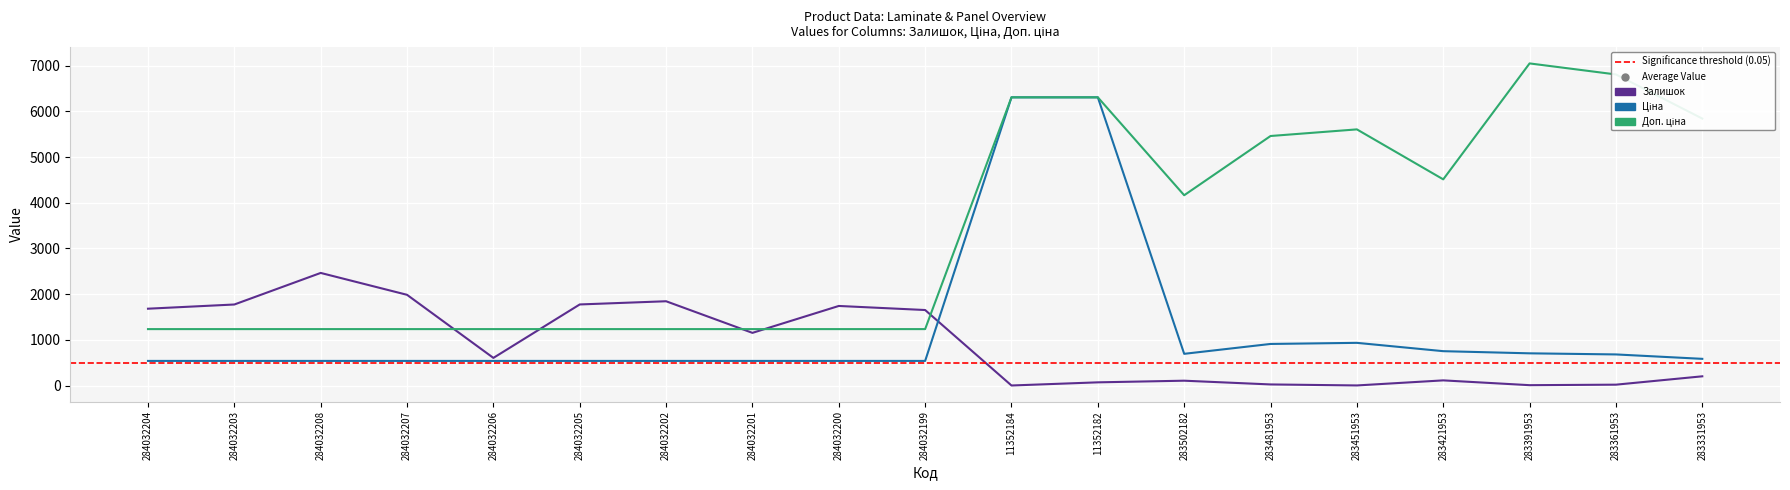

Reading left to right, what are all the values shown in this chart?

Залишок: 1682.0	1774.0	2465.0	1986.0	605.0	1775.0	1845.0	1153.0	1742.0	1653.0	1.0	70.0	106.0	24.0	2.0	113.0	8.0	19.0	202.0
Ціна: 539.0	539.0	539.0	539.0	539.0	539.0	539.0	539.0	539.0	539.0	6308.8	6308.8	694.3	910.4	934.5	752.2	705.1	681.0	584.4
Доп. ціна: 1235.4	1235.4	1235.4	1235.4	1235.4	1235.4	1235.4	1235.4	1235.4	1235.4	6308.8	6308.8	4165.6	5462.3	5607.2	4513.3	7051.3	6809.8	5843.9